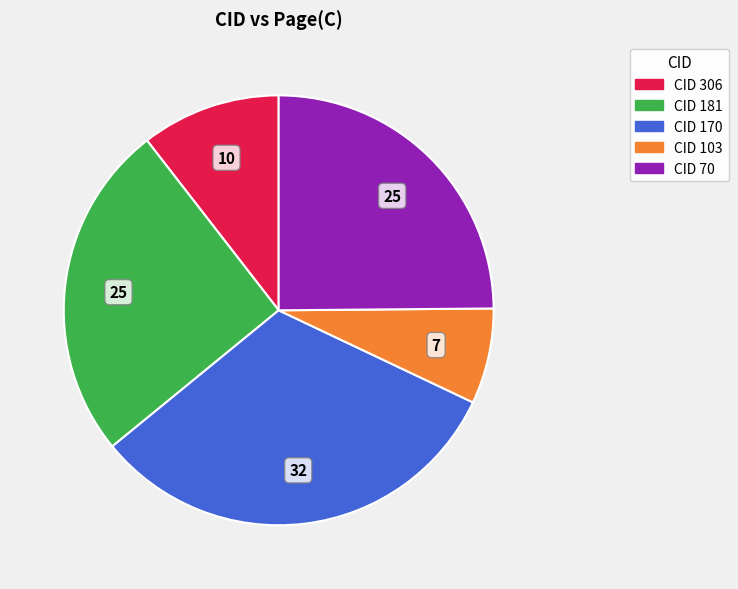

Is there a majority slice in this chart?

No